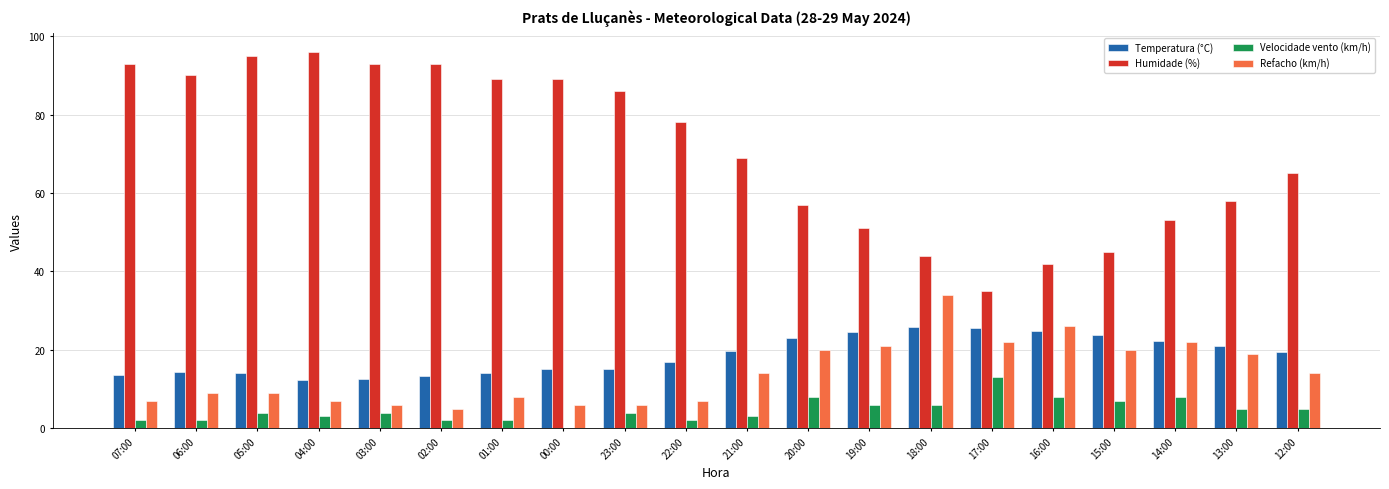

What is the sum of the Temperatura (°C) values at 14:00 and 16:00?

47.2